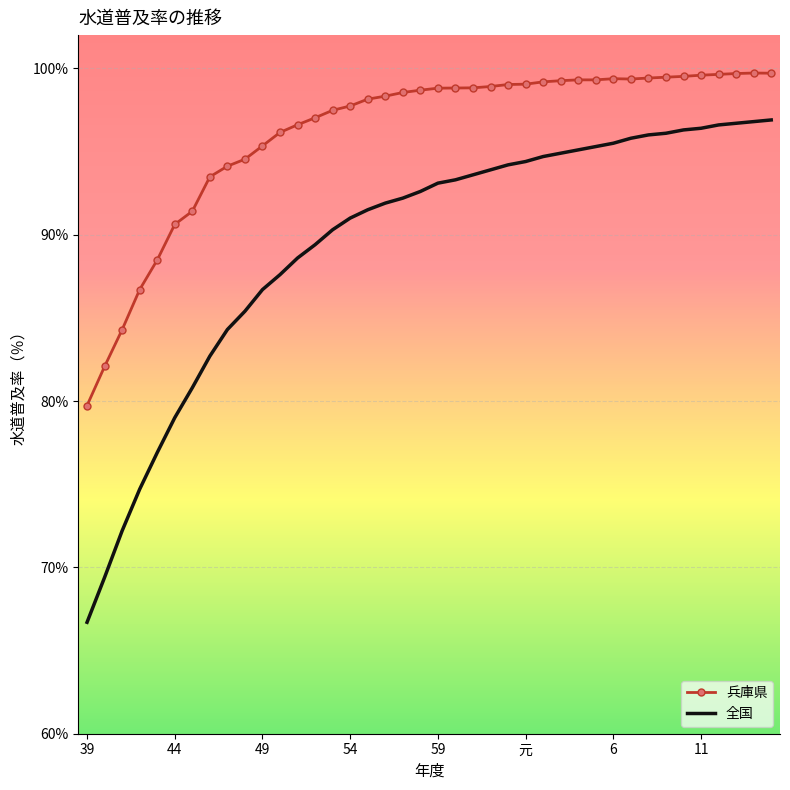

Which series has the widest spread of values?

全国